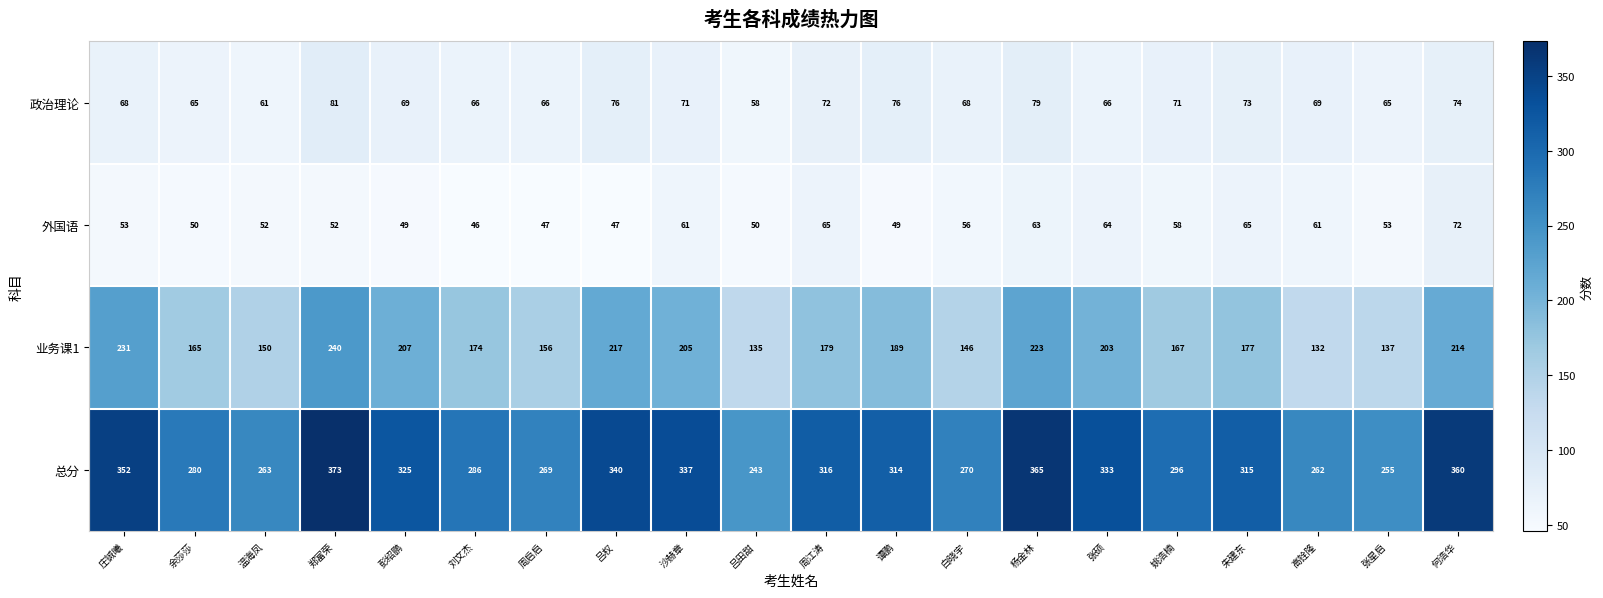

Is it true that 政治理论 equals 65 at 张星启?

True